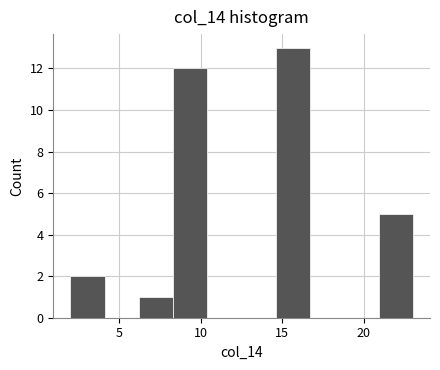

Reading left to right, transcribe this chart: for each bar, give the range it covers on the x-axis and its height. Neither the bar edges nor the heights are printed on the chart, so give them approximately, as read against the axes.

2.0 to 4.1: 2
4.1 to 6.2: 0
6.2 to 8.3: 1
8.3 to 10.4: 12
10.4 to 12.5: 0
12.5 to 14.6: 0
14.6 to 16.7: 13
16.7 to 18.8: 0
18.8 to 20.9: 0
20.9 to 23.0: 5